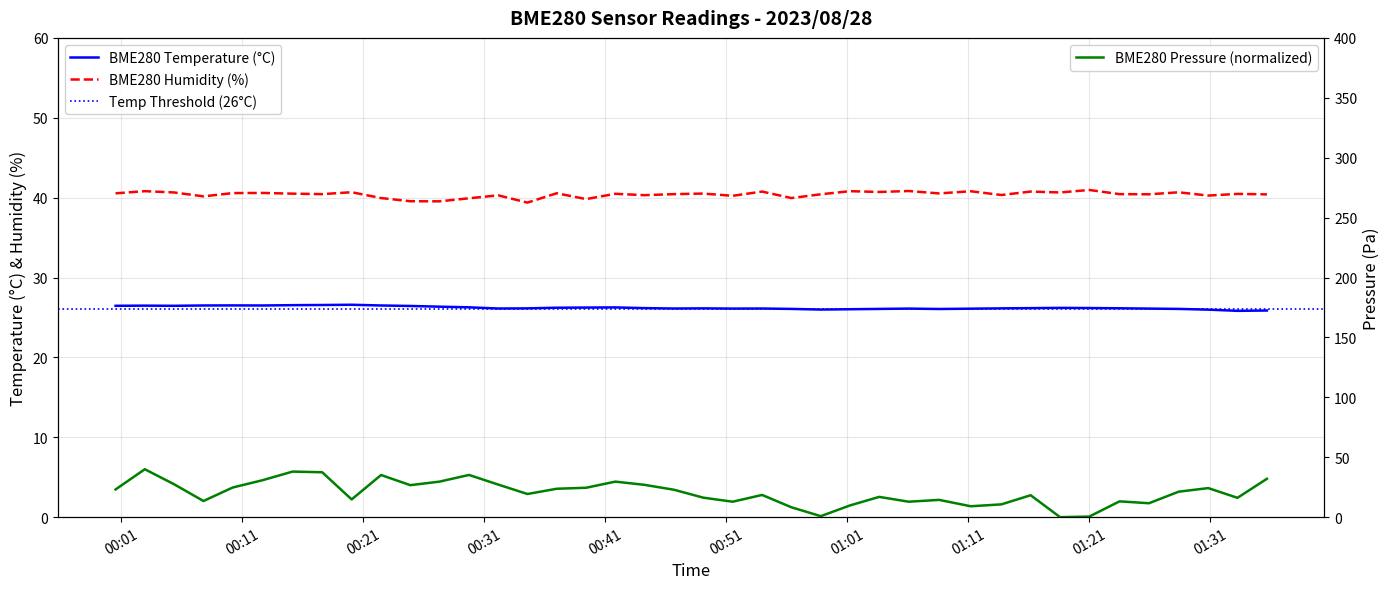

Is it true that BME280_pressure equals 4.7 at 31?

False